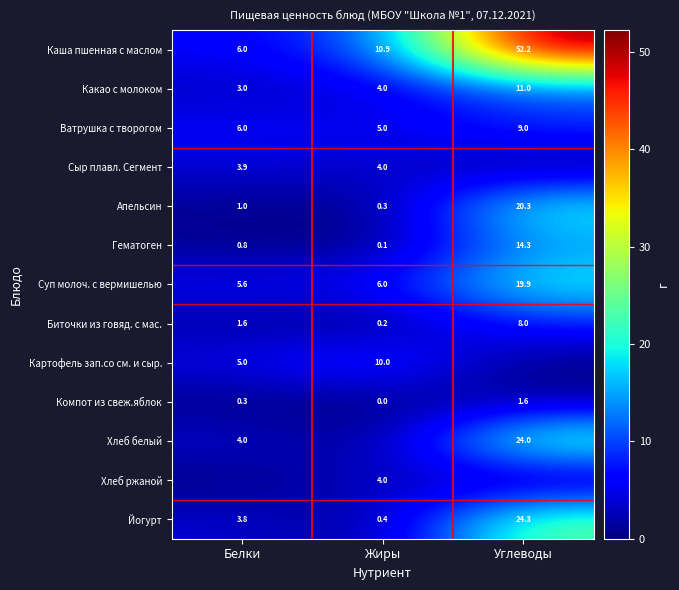

The value of Каша пшенная с маслом at Углеводы is 52.2. True or false?

True